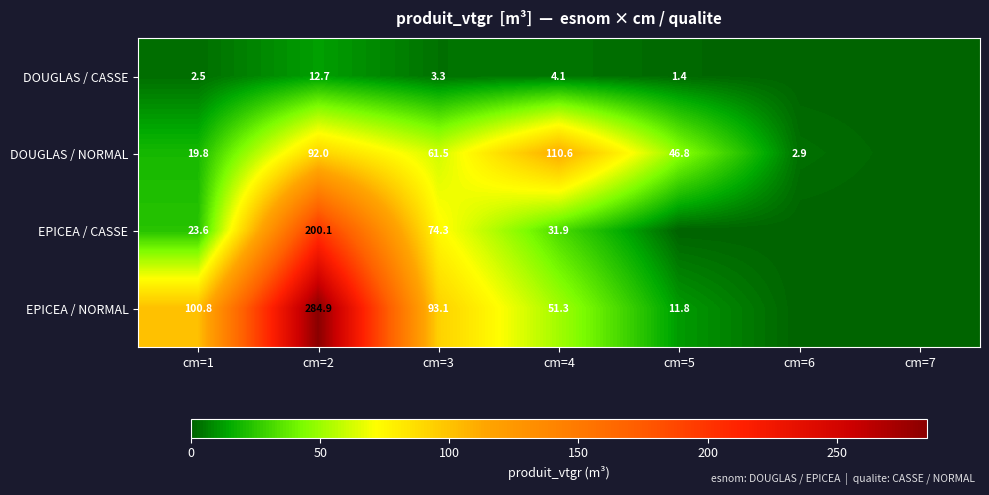

Which series changed the most between cm=2 and cm=4?

EPICEA / NORMAL